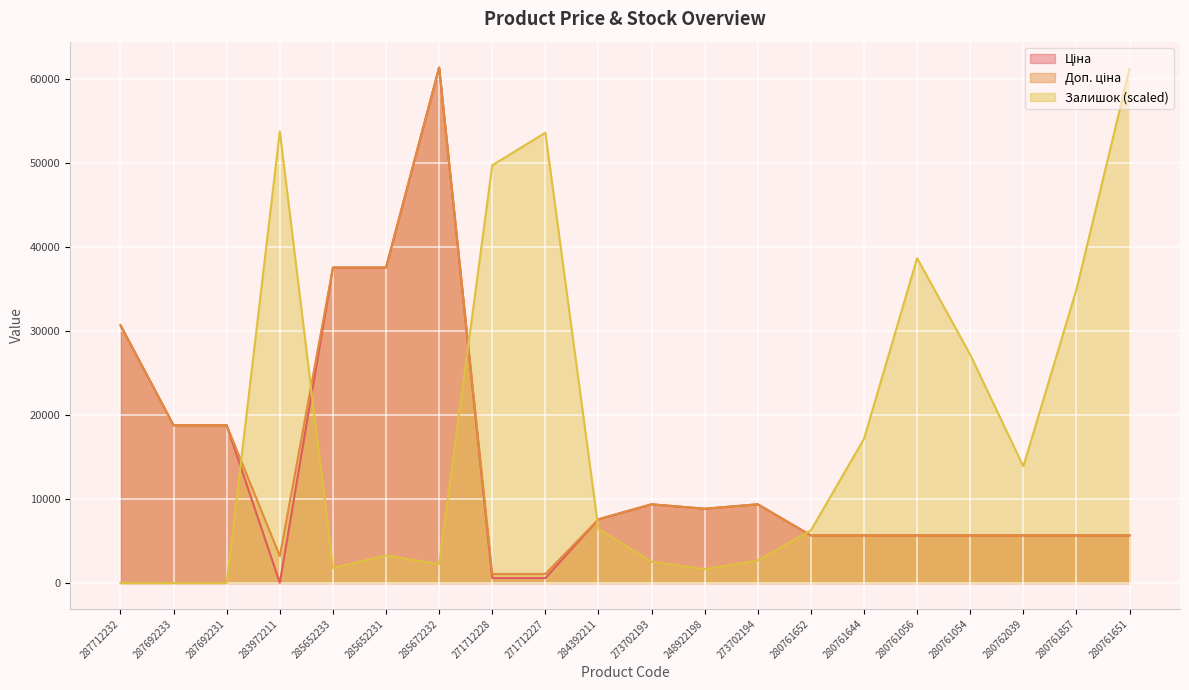

How many data points in Ціна are above 7596?

10